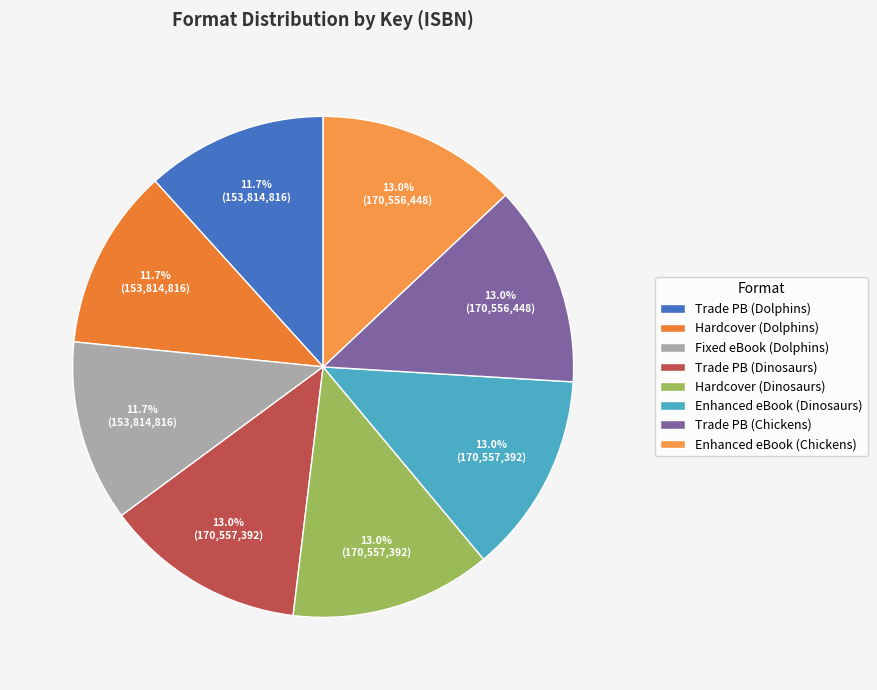

Is there any slice that represents more than half of the pie?

No